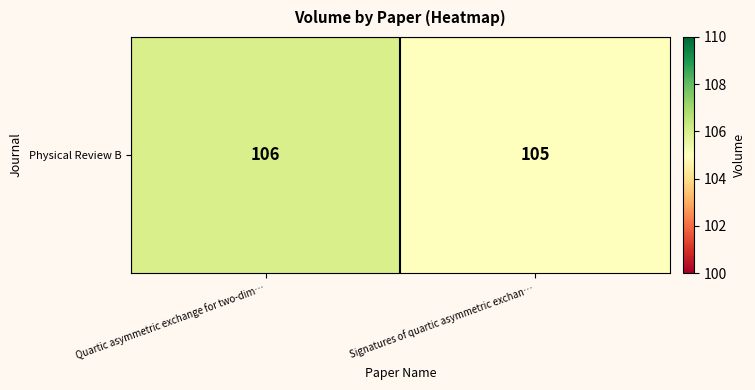

What is the sum of all values?

211